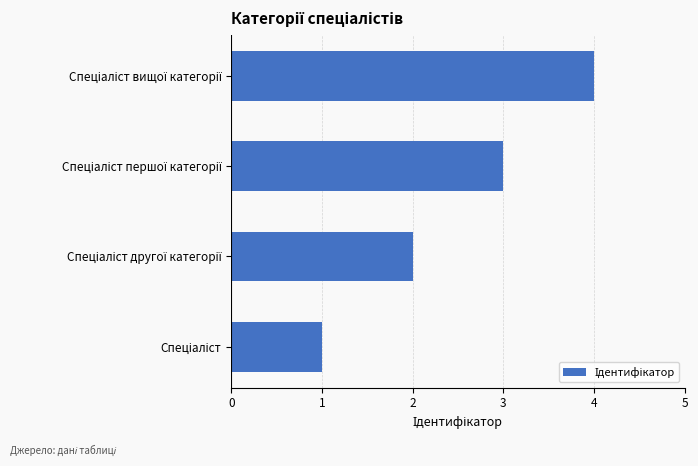

What is the greatest value displayed?

4